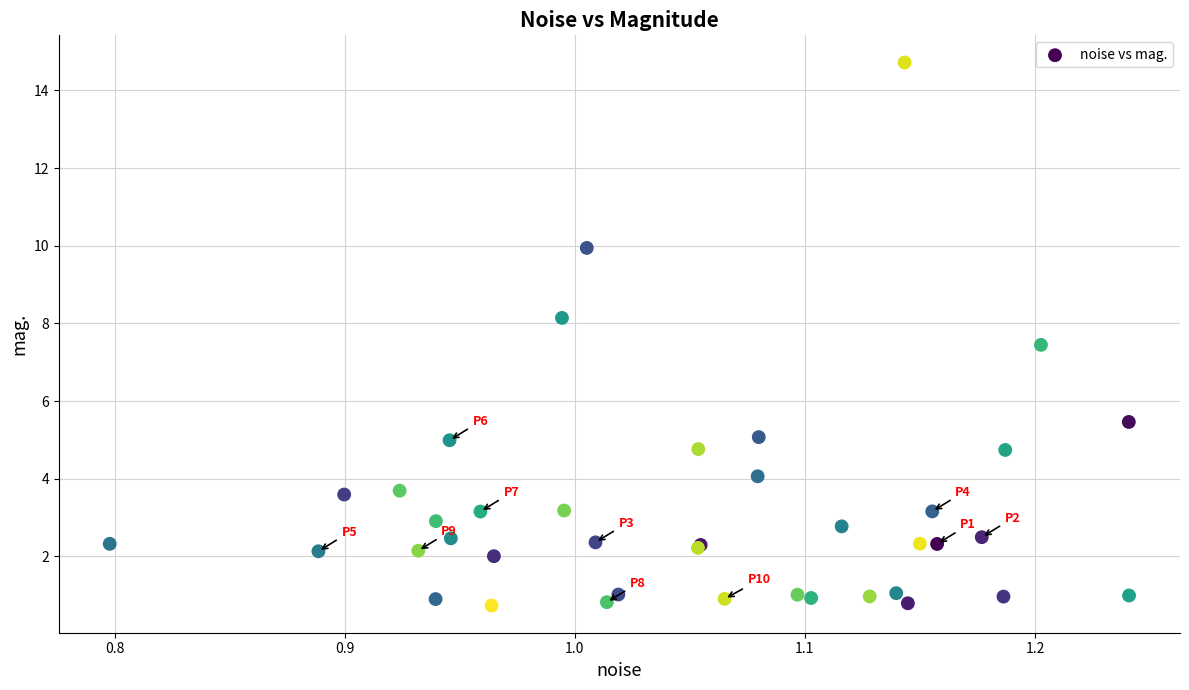

What Y value in the scatter plot is closest to 7?

7.4